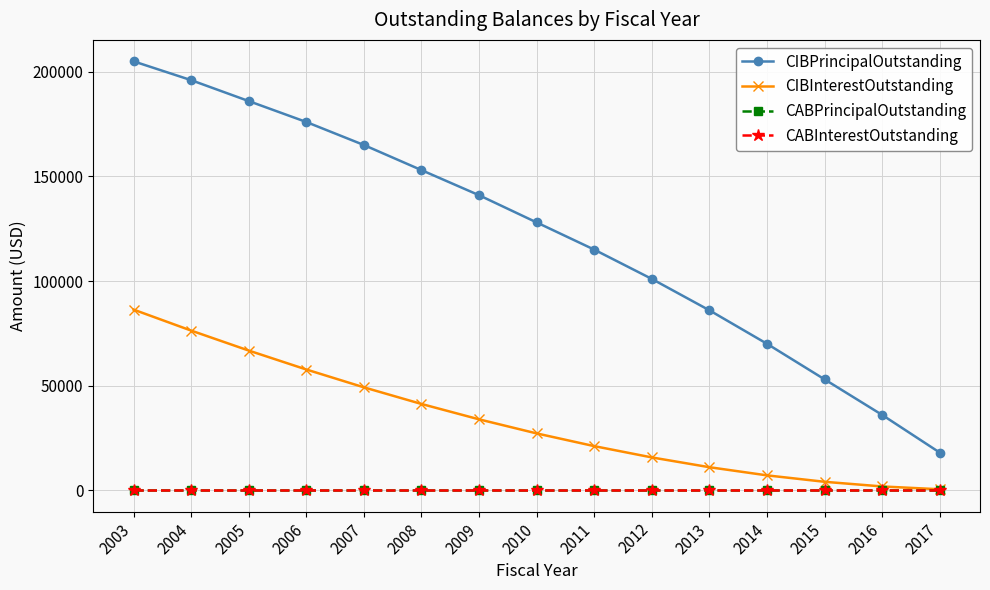

What is the value of the CIBPrincipalOutstanding point at the 3rd from the left?

186000